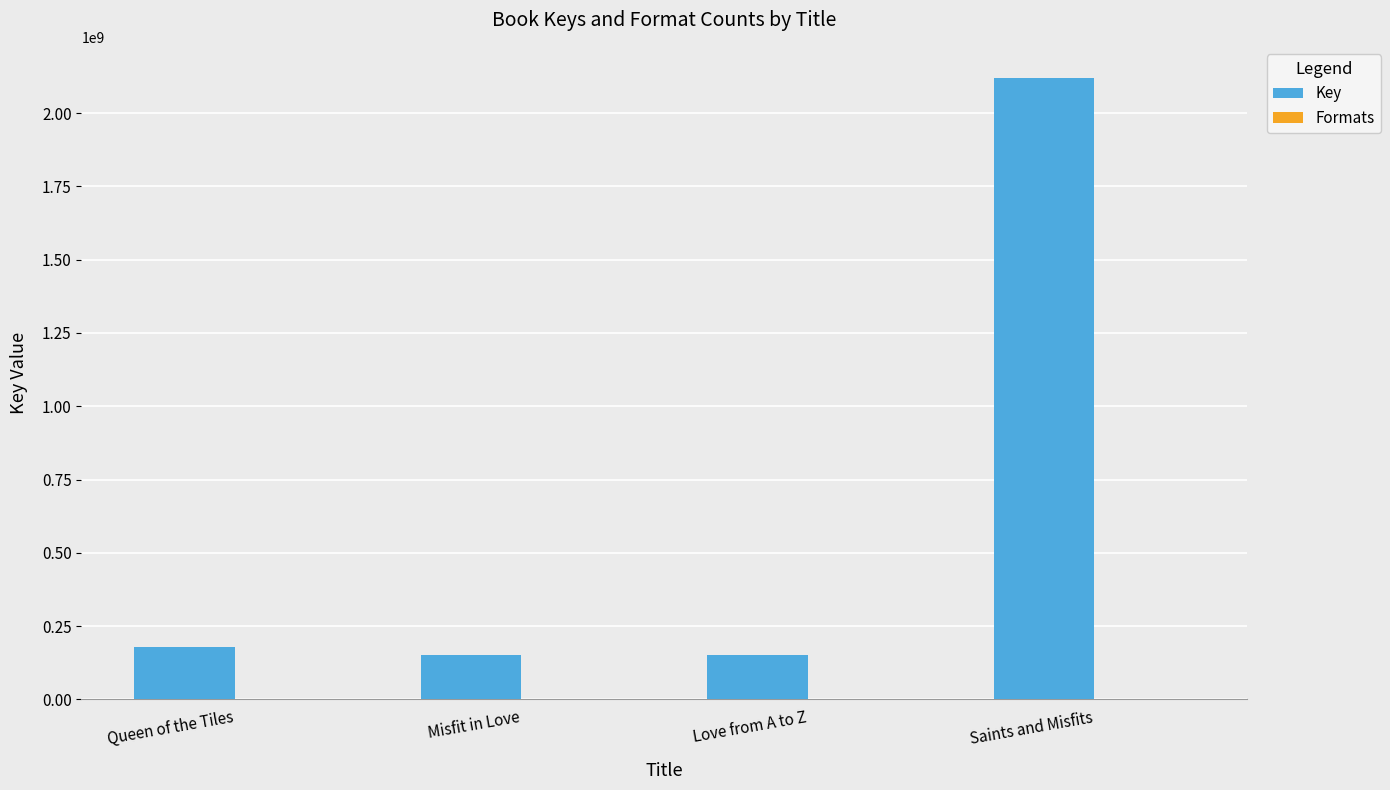

True or false: Key has a value of 151501180 at Love from A to Z.

True